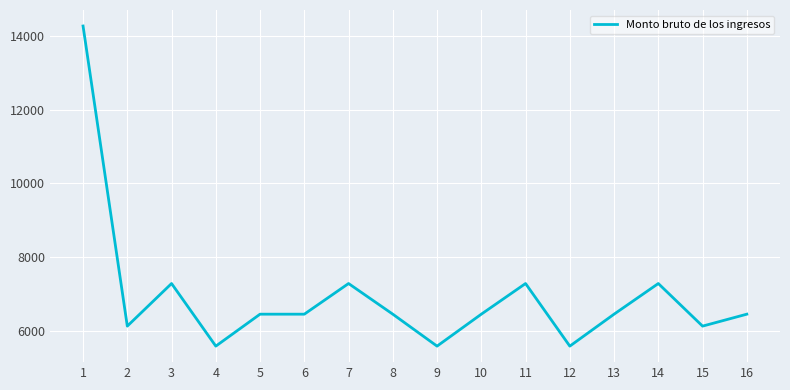

Does the chart display data point markers on the line(s)?

No